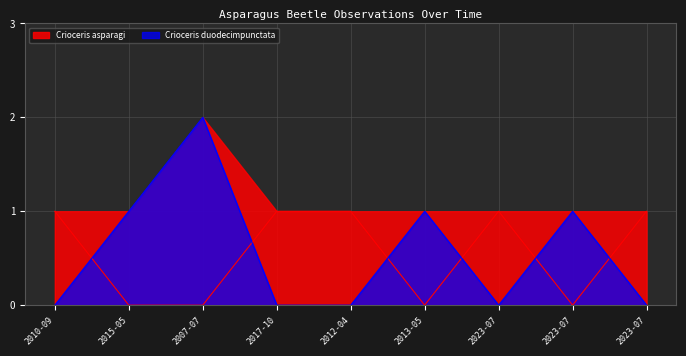

How many intersections are there between Crioceris asparagi and Crioceris duodecimpunctata?

6